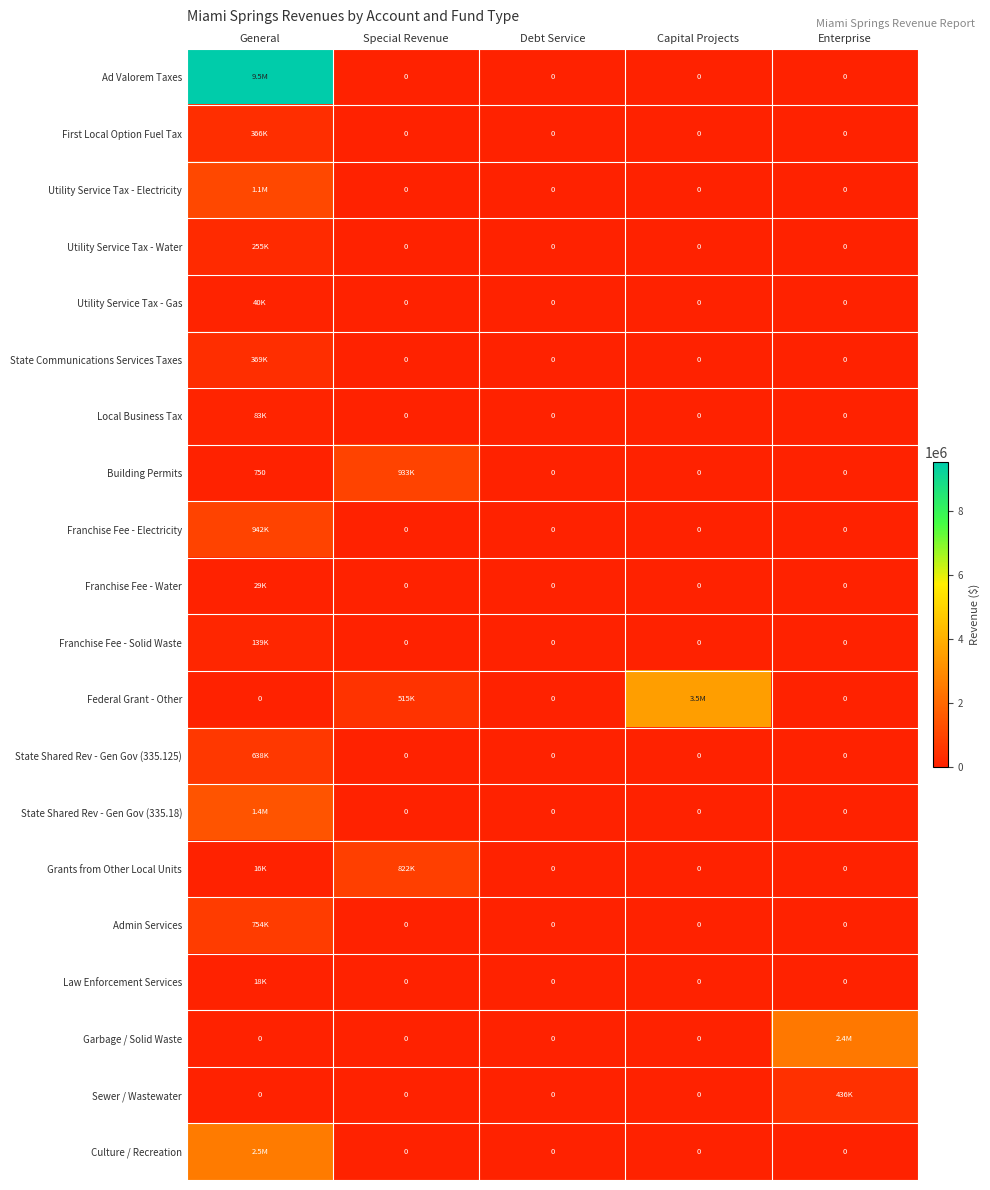

Which series has the largest total across all categories?

Ad Valorem Taxes